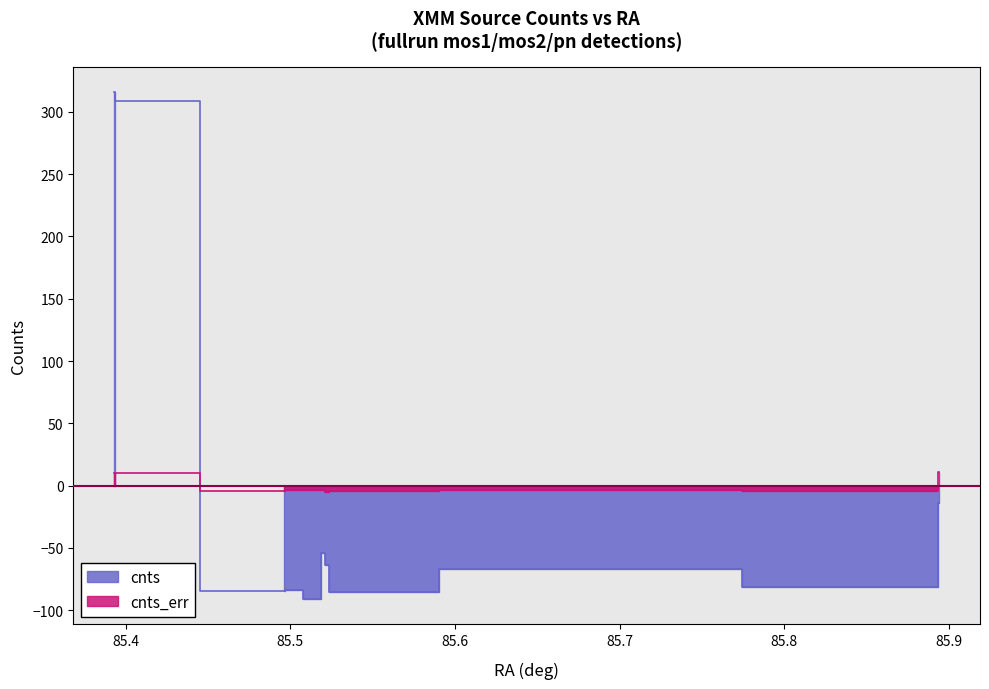

What is the label of the 10th point from the right?

4